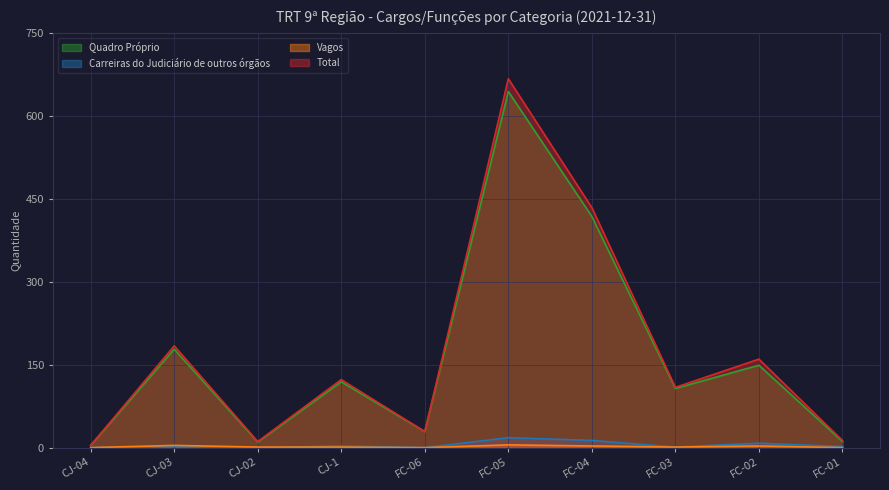

True or false: Vagos has more than 0 points higher than both neighbors.

True